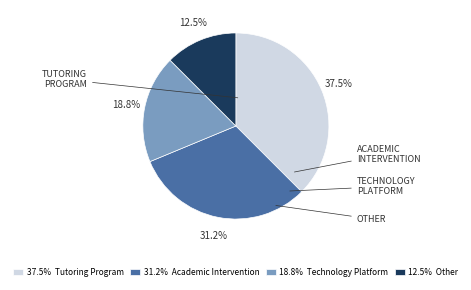

What percentage is NOT represented by 18.8% Technology Platform?

81.2%